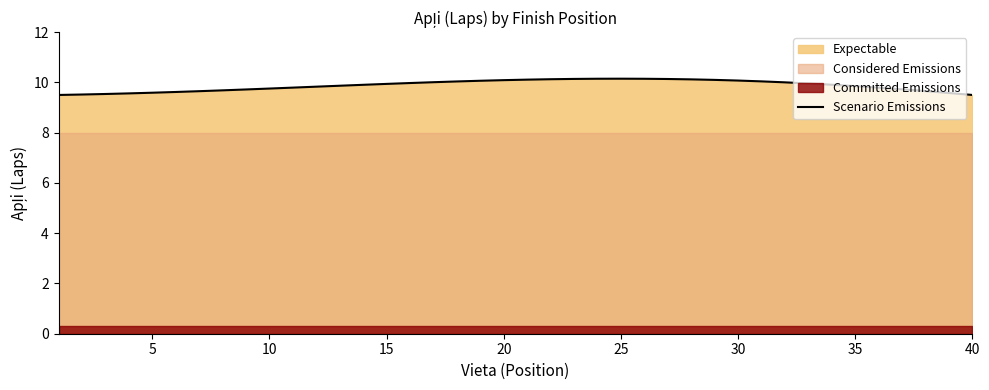

Is it true that the value at 28 is 10.1?

True